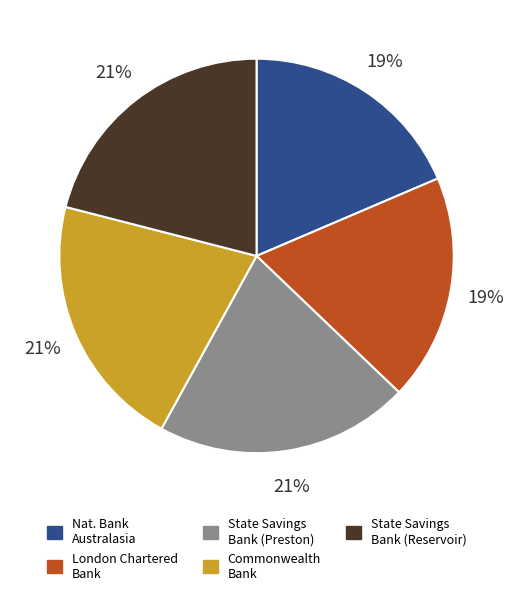

How many slices are in this pie chart?

5